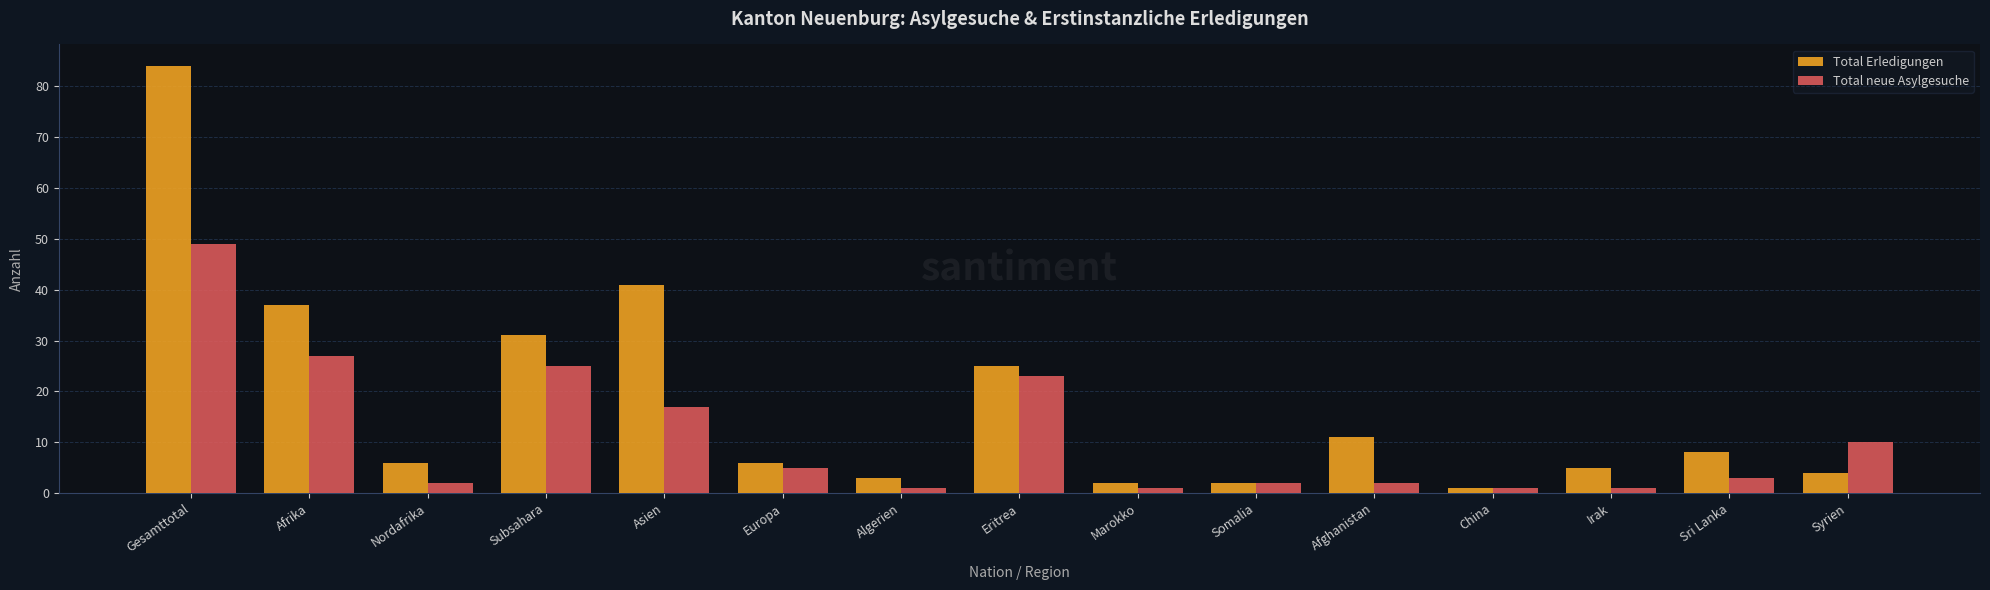

What is the value of the Total Erledigungen bar at the 11th from the left?

11